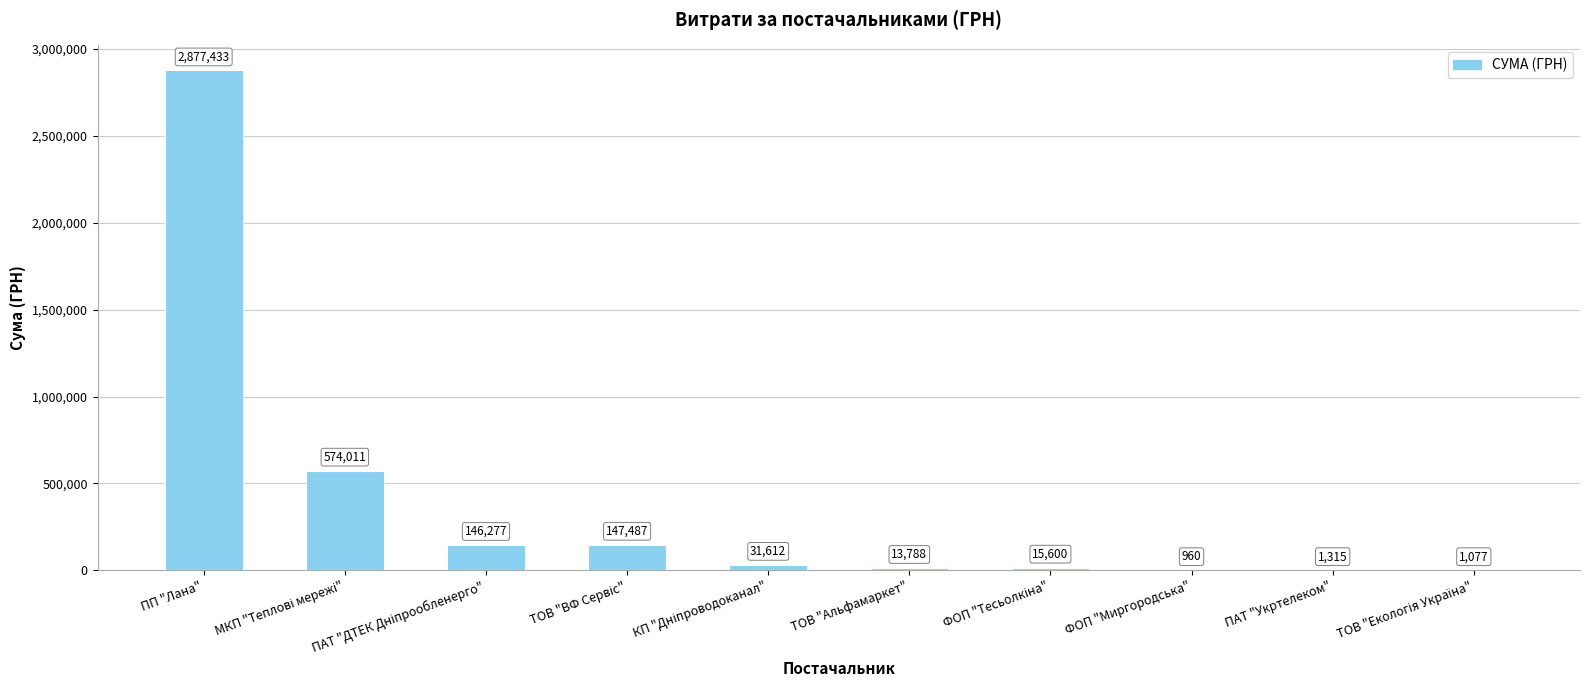

True or false: the data shows 13788.0 at ТОВ "Альфамаркет".

True